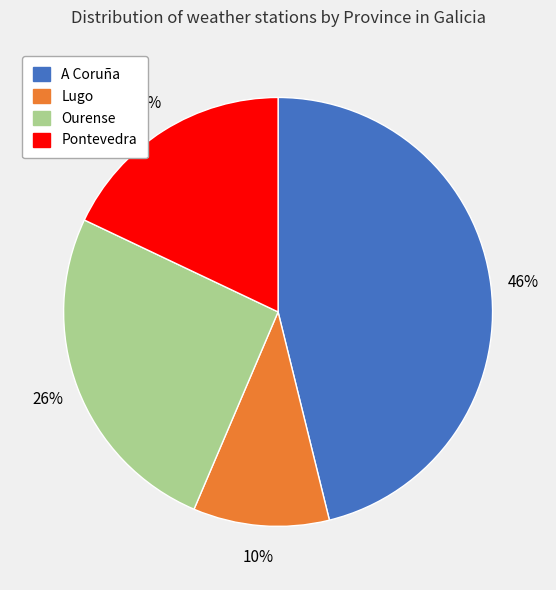

To the nearest percent, what is the average slice percentage?

25%